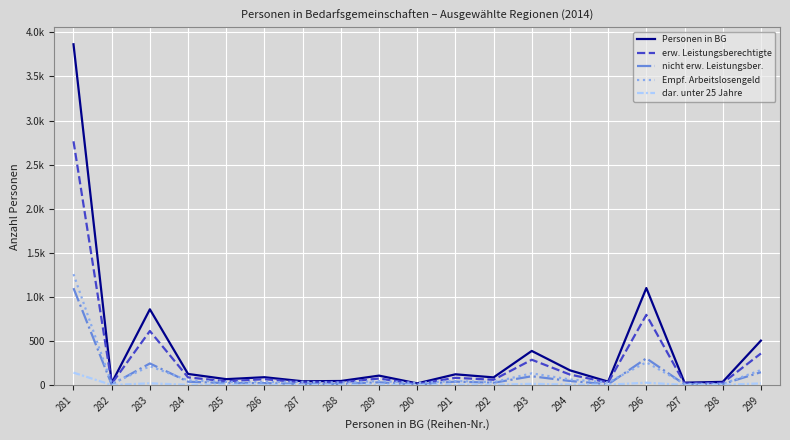

Reading left to right, transcribe all the data shown in this chart.

Personen in BG: 281=3865	282=24	283=860	284=127	285=68	286=90	287=44	288=47	289=108	290=20	291=123	292=88	293=388	294=168	295=40	296=1101	297=28	298=37	299=505
erw. Leistungsberechtigte: 281=2765	282=17	283=614	284=88	285=44	286=68	287=31	288=33	289=75	290=13	291=83	292=61	293=288	294=120	295=30	296=797	297=19	298=25	299=359
nicht erw. Leistungsber.: 281=1100	282=7	283=246	284=39	285=23	286=23	287=13	288=14	289=32	290=6	291=40	292=27	293=101	294=47	295=10	296=304	297=9	298=12	299=147
Empf. Arbeitslosengeld: 281=1259	282=16	283=215	284=54	285=36	286=34	287=37	288=29	289=45	290=26	291=47	292=34	293=134	294=64	295=31	296=259	297=15	298=13	299=171
dar. unter 25 Jahre: 281=142	282=2	283=21	284=4	285=6	286=4	287=3	288=3	289=5	290=3	291=6	292=5	293=15	294=7	295=5	296=28	297=2	298=3	299=20